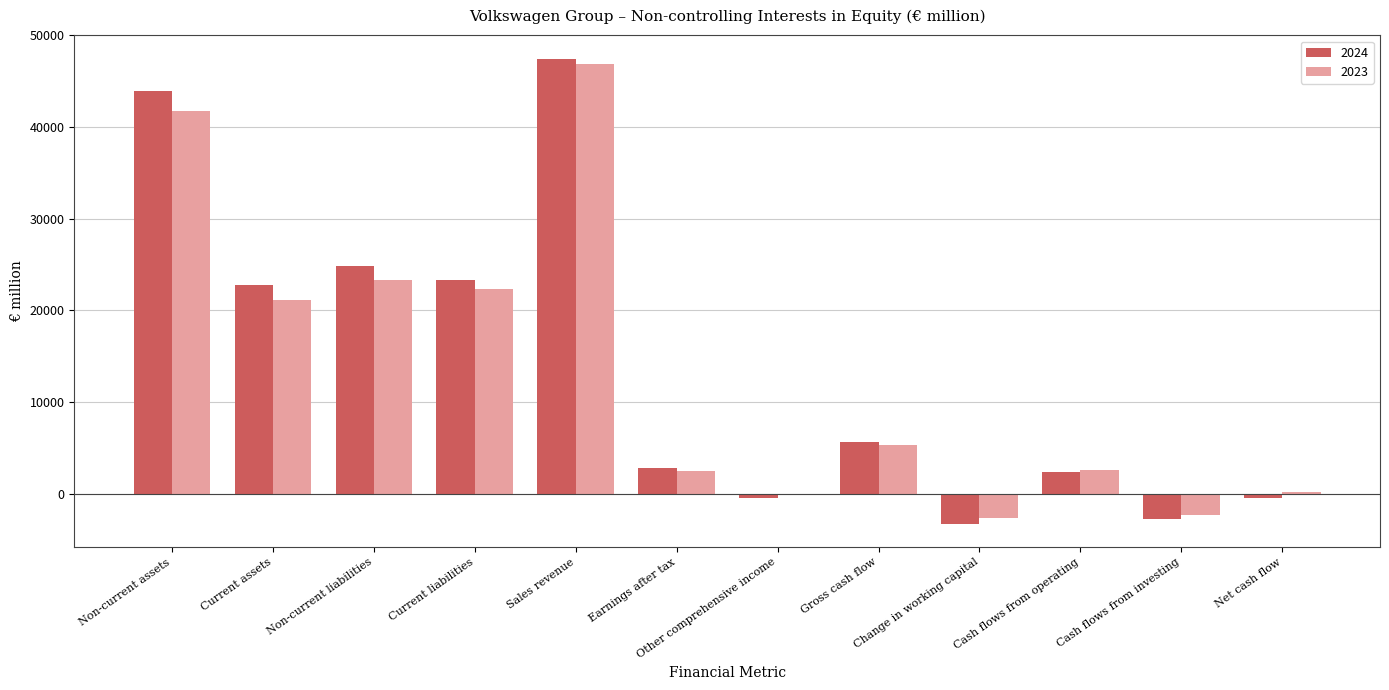

Which series has the widest spread of values?

2024